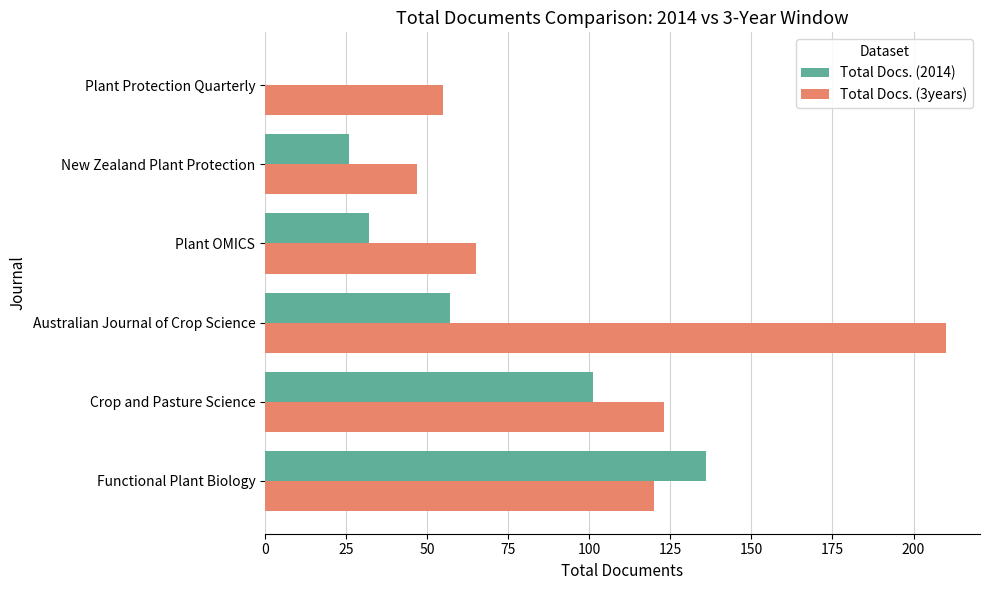

Is it true that Total Docs. (3years) equals 125 at Australian Journal of Crop Science?

False